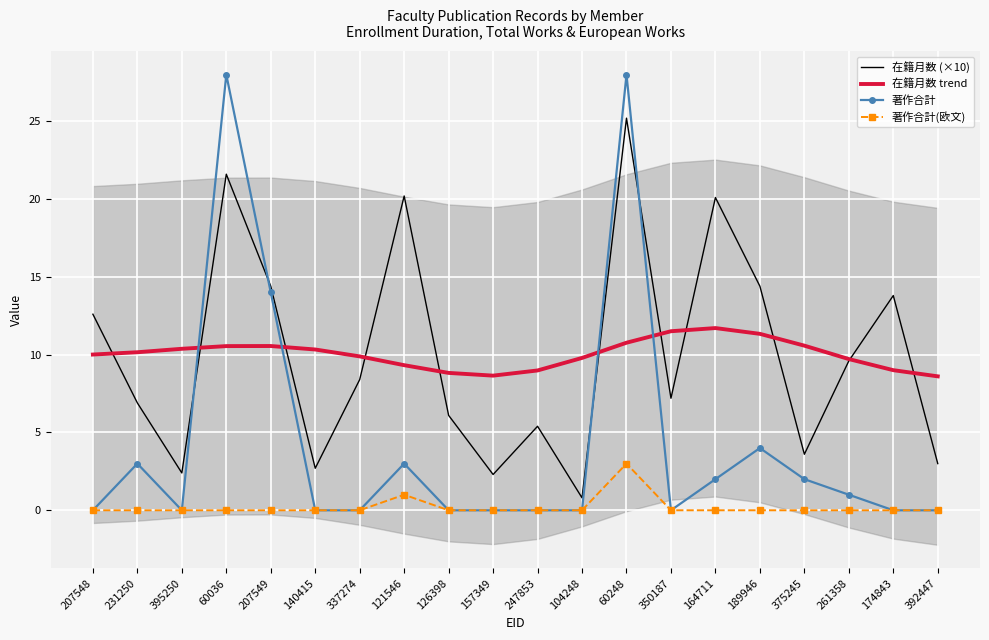

True or false: 著作合計(欧文) has a value of 2.0 at 350187.

False